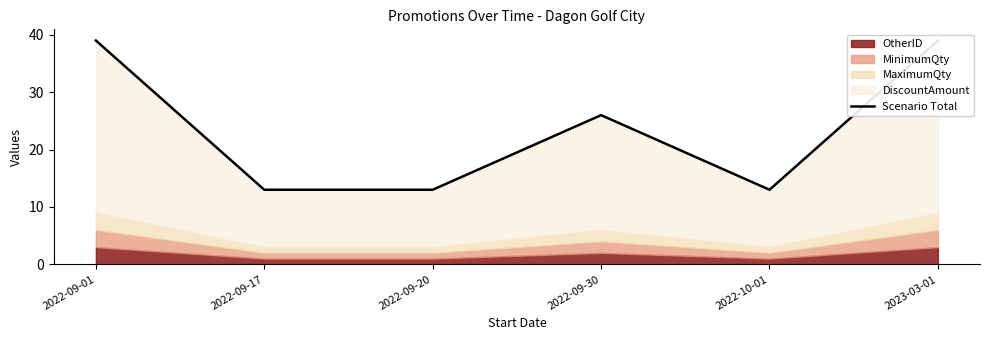

What is the difference between the second highest and minimum values?

26